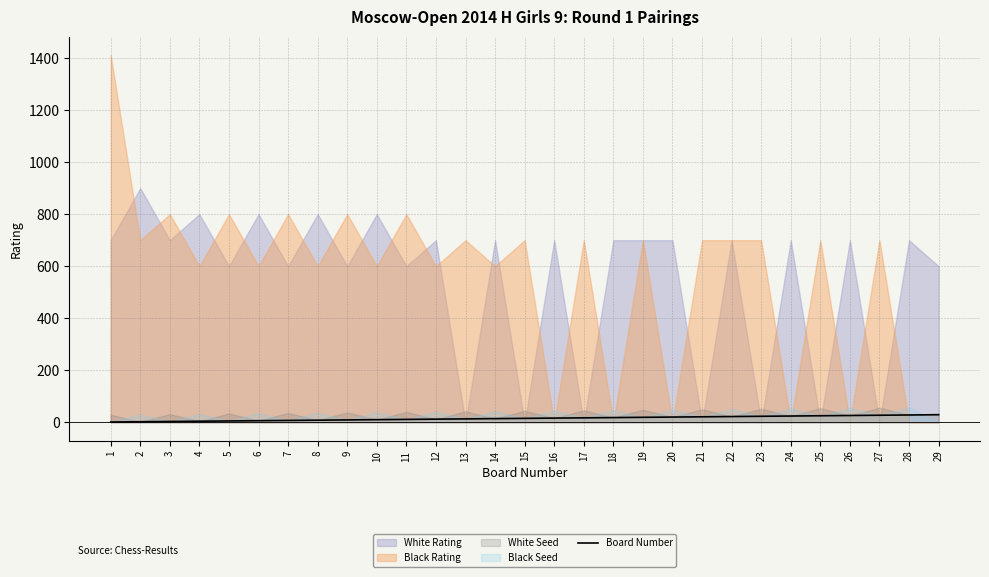

What is the difference between the maximum and minimum values?

28